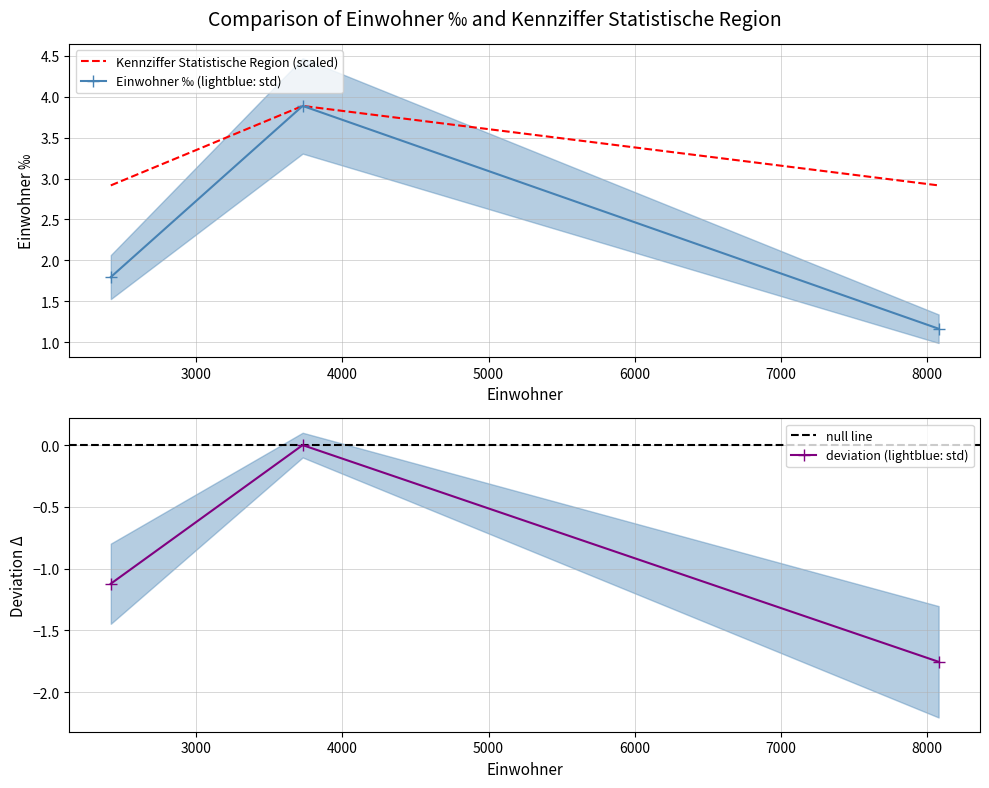

Between 8078 and 2417, which is larger?

2417